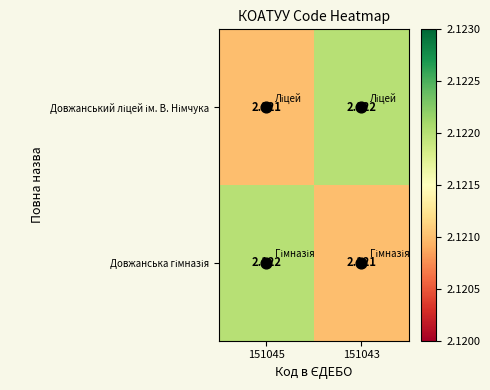

What is the total value across all series at 151043?

4.2